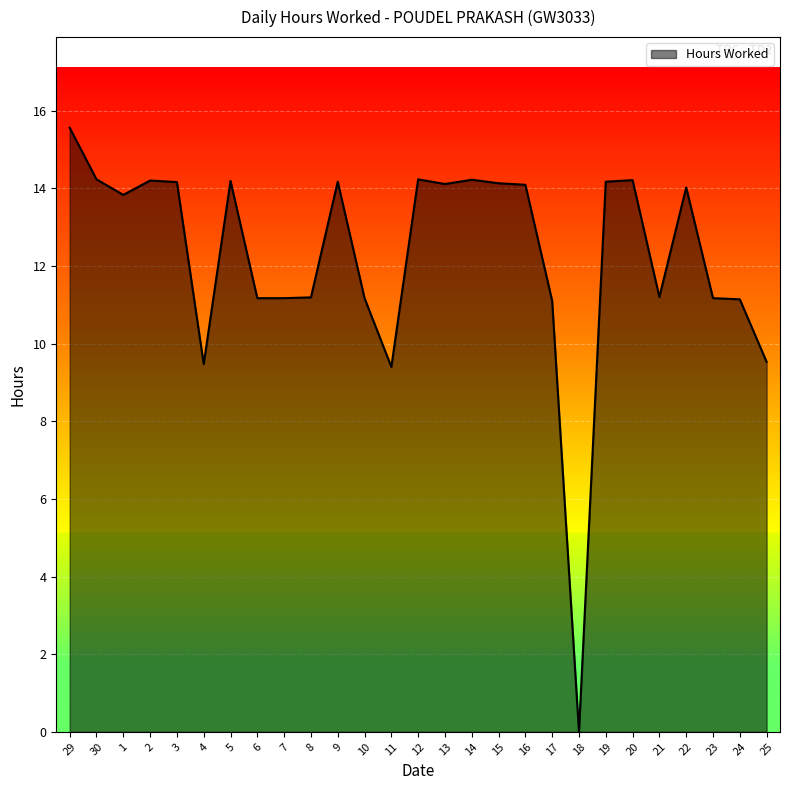

Is it true that the value at 1 is 13.8?

True